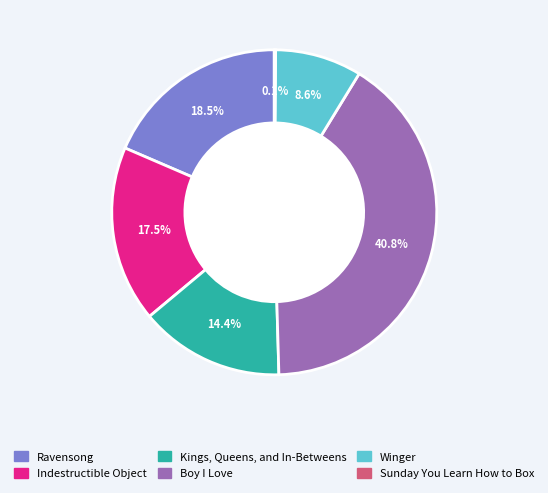

Which category has the biggest portion of the pie?

Boy I Love